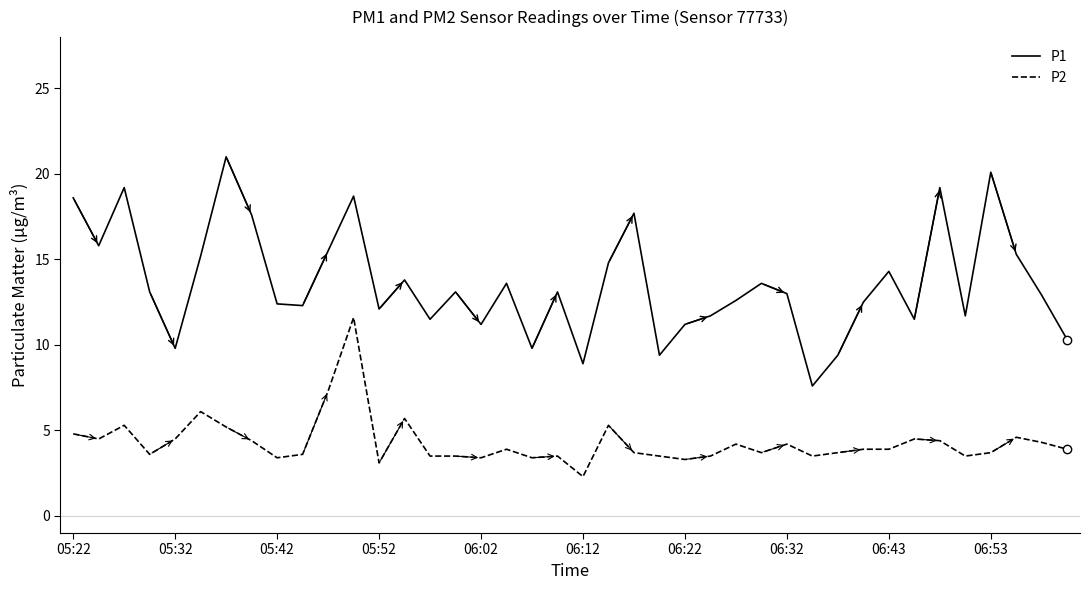

Which series has the largest total across all categories?

P1